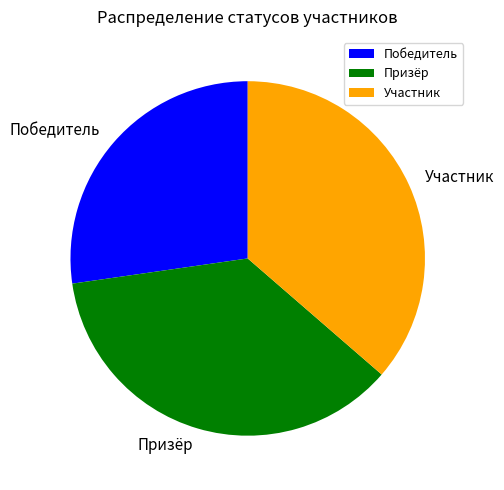

Does any single category account for the majority?

No